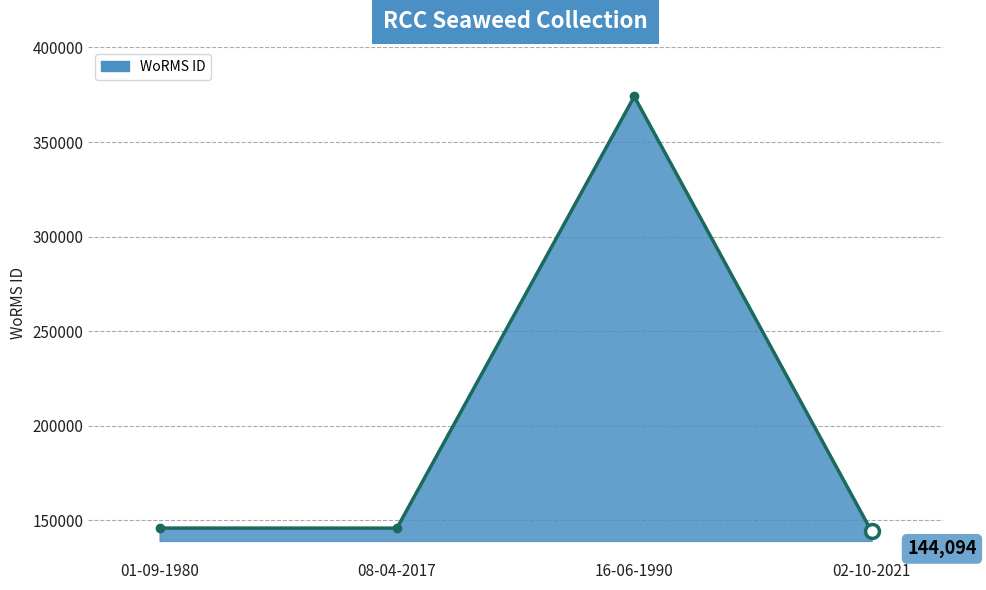

How many points are lower than both their immediate neighbors (excluding endpoints)?

1